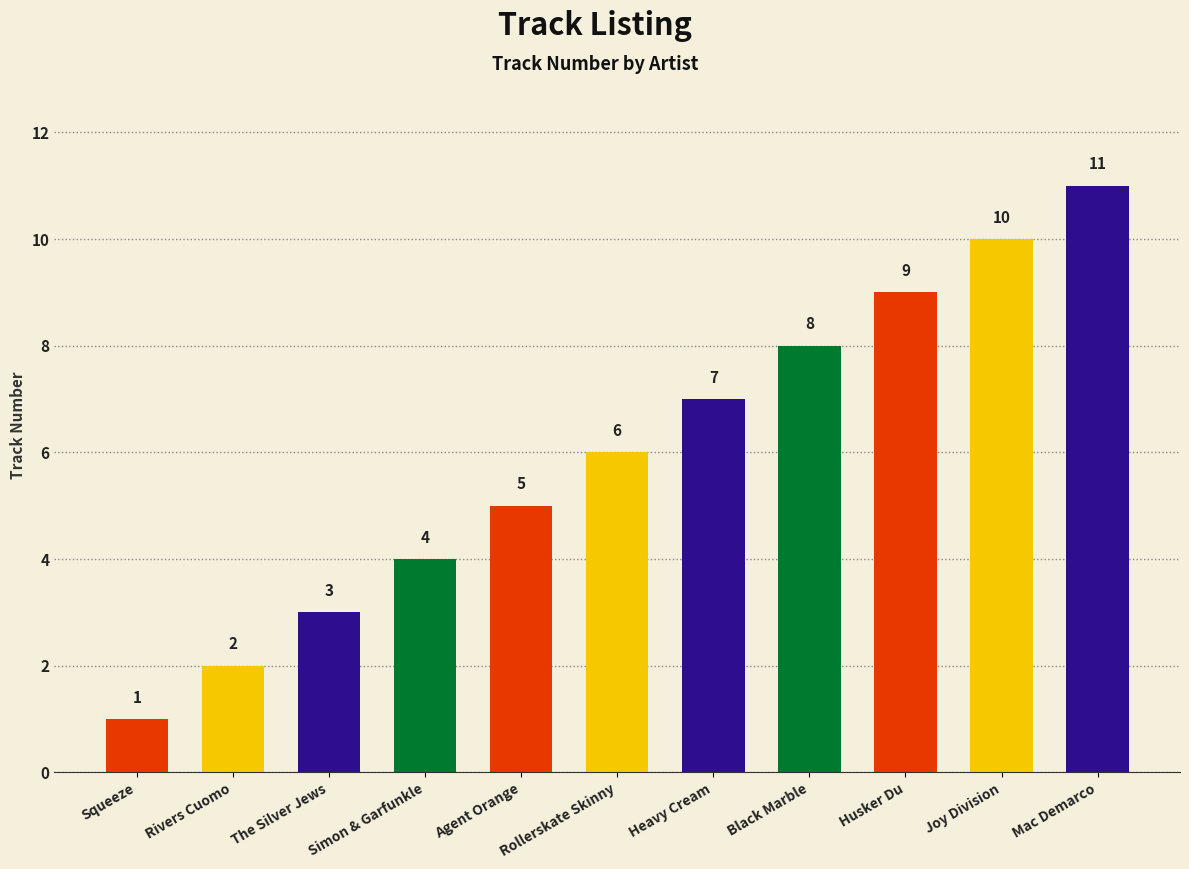

How many distinct data groups are displayed?

1